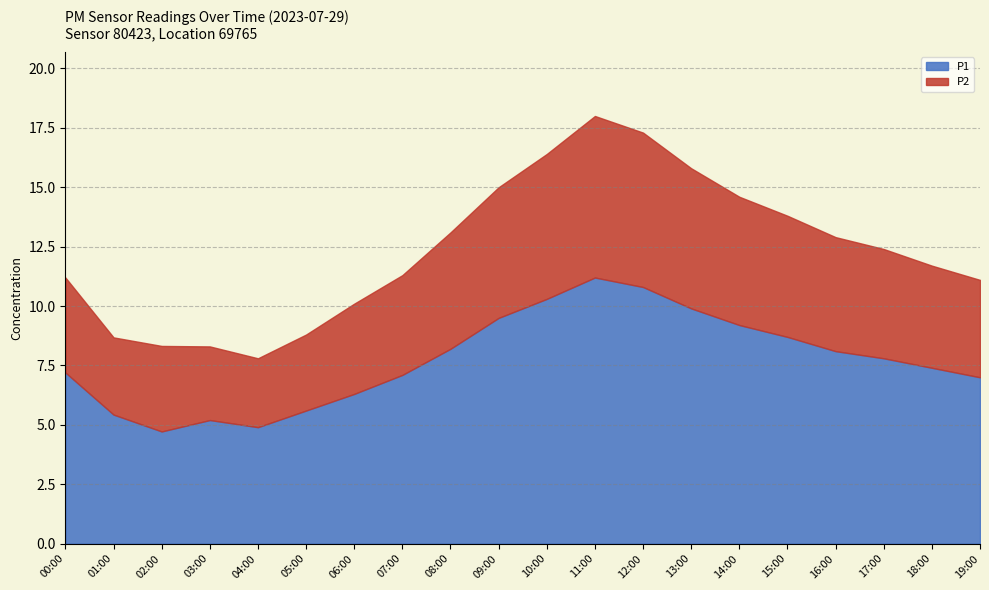

What is the greatest value displayed?

11.2